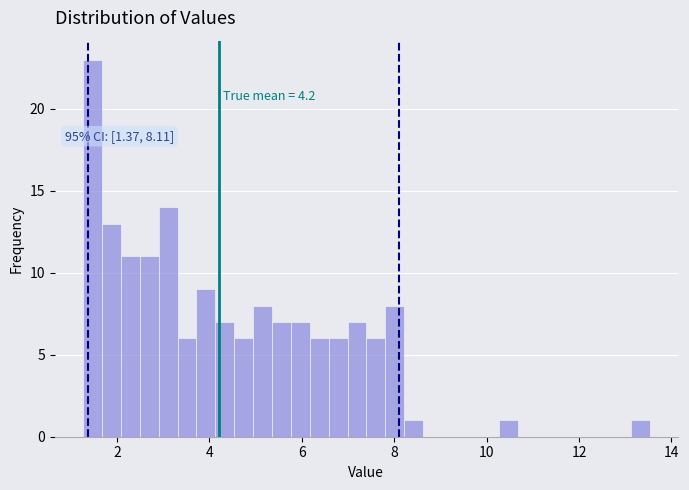

Read against the x-axis, roughly where is the centre of the tallest bar?

1.4